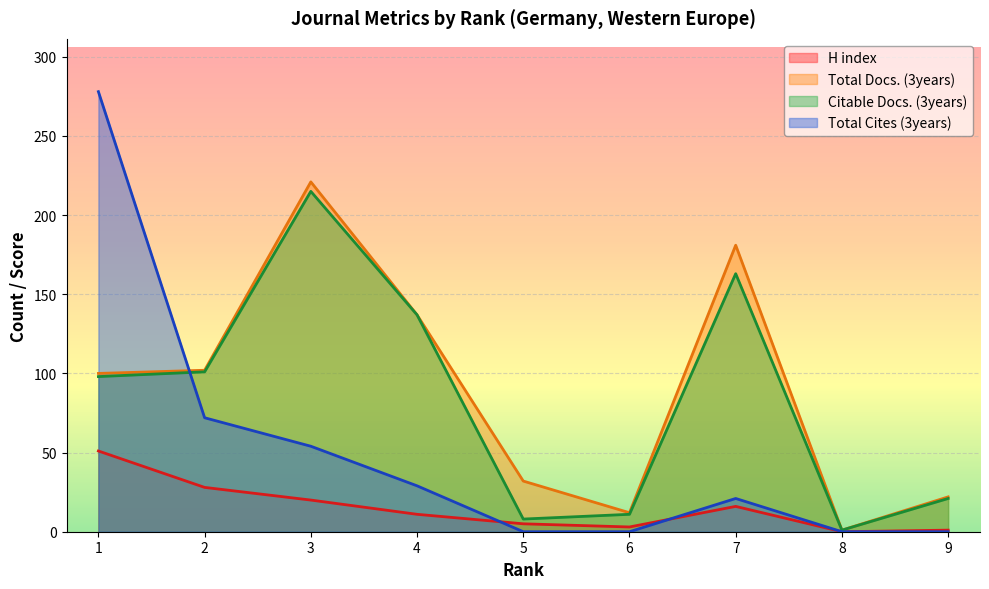

What are all the series names shown in the legend?

H index, Total Docs. (3years), Citable Docs. (3years), Total Cites (3years)